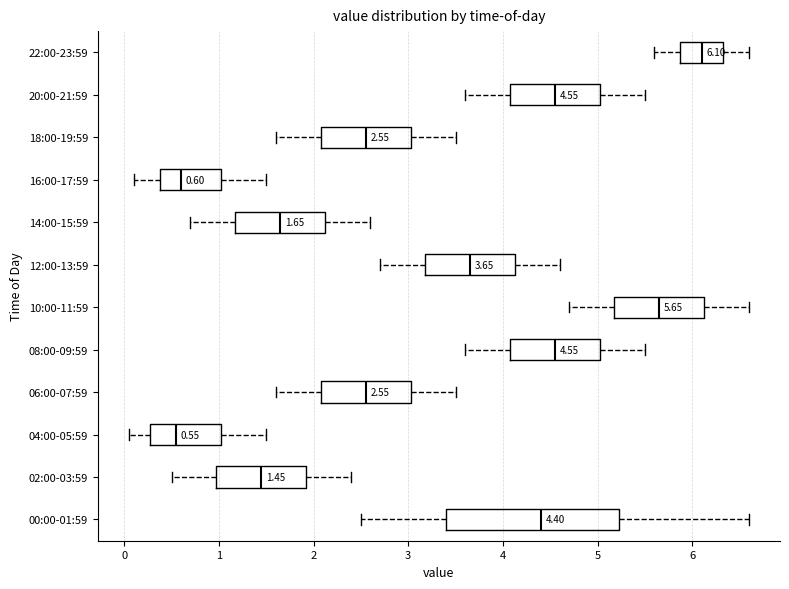

Comparing the boxes themselves (not the whiskers), which one is the widest?

00:00-01:59